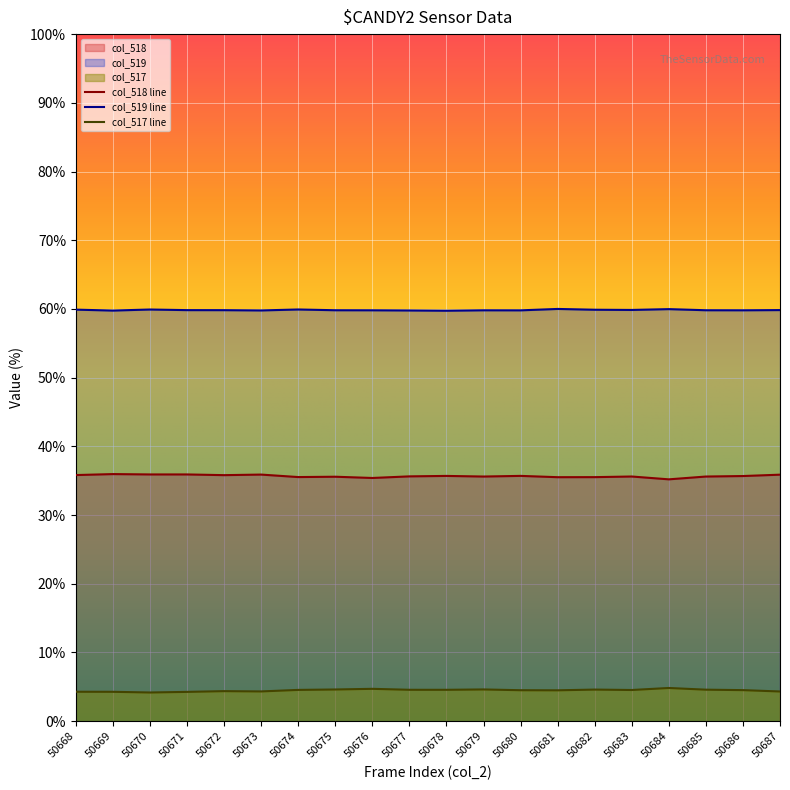

True or false: col_519 and col_518 intersect in this chart.

False